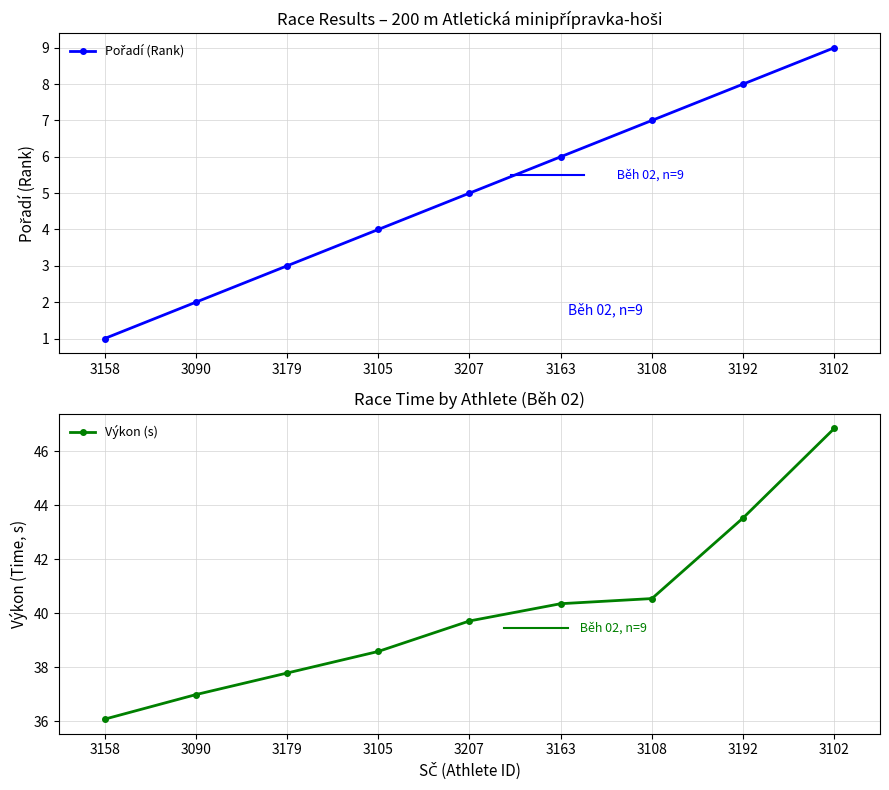

Which label corresponds to the largest value in the chart?

3102